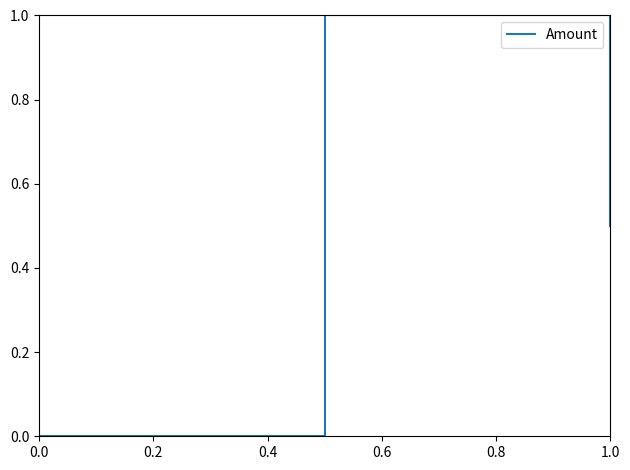

What is the greatest value displayed?

1.0